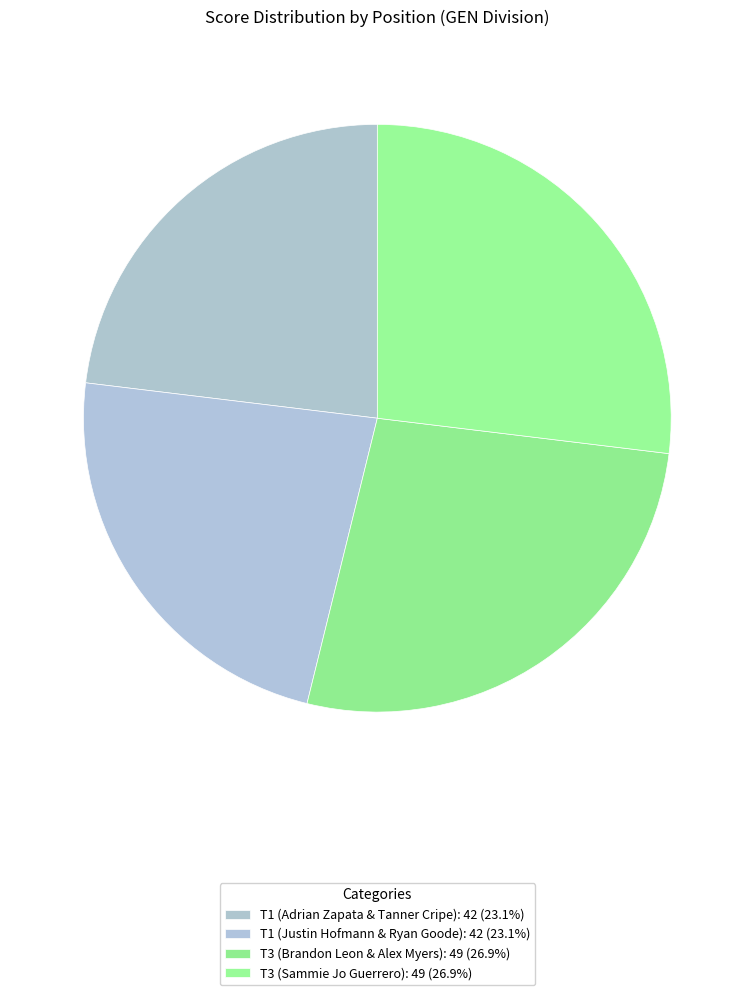

Count the number of slices in the pie.

4